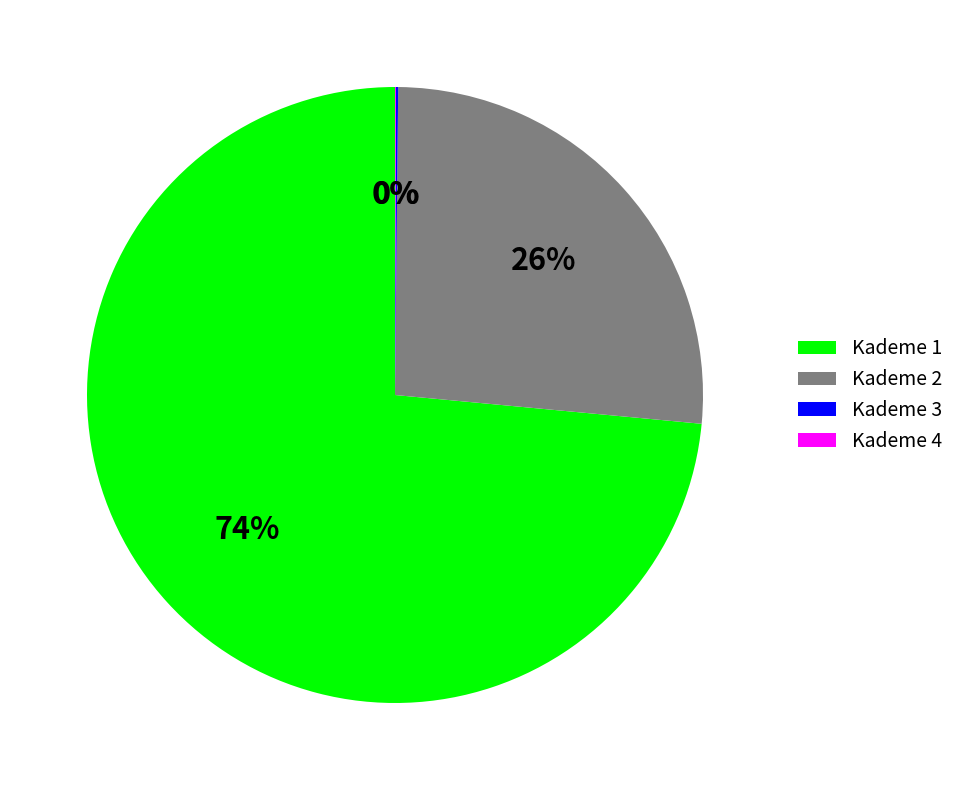

True or false: Kademe 1 accounts for 74% of the total.

True